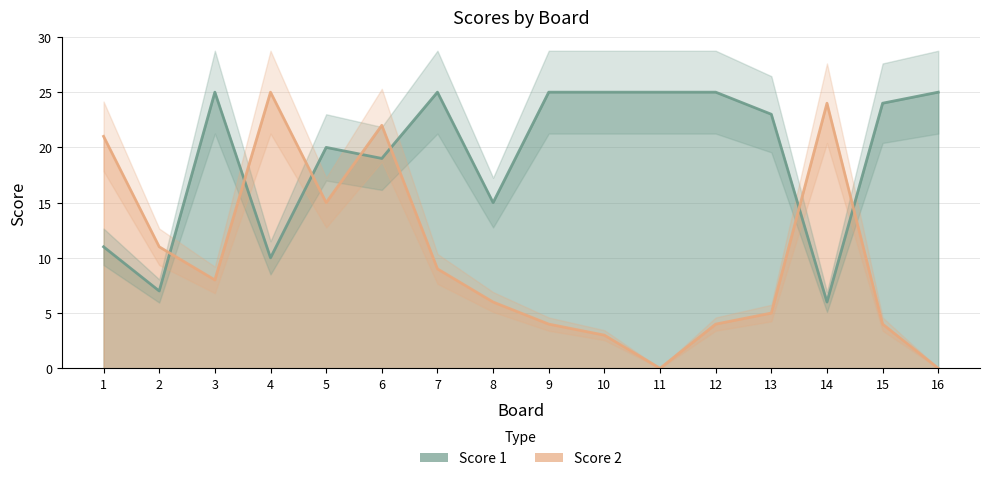

What is the value of the Score 1 point at the 7th from the left?

25